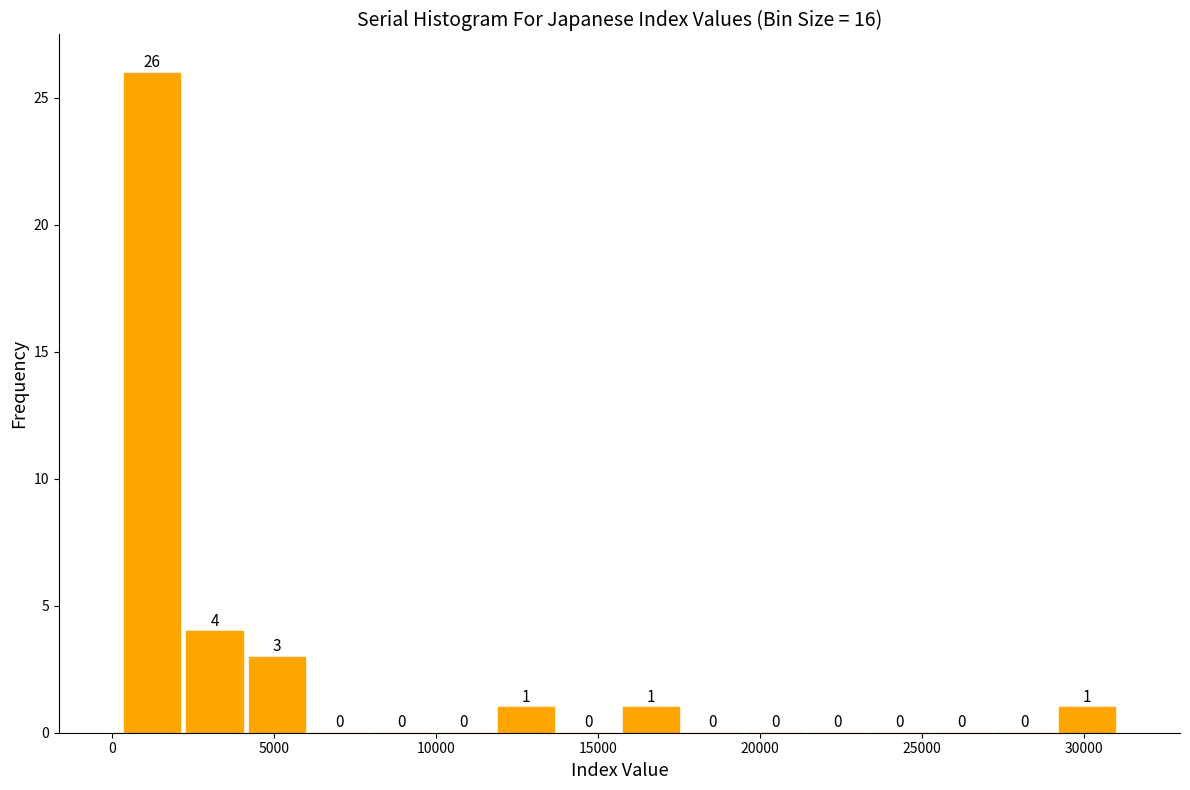

Around what value on the x-axis is the tallest bar? Give the approximate position of its centre, as read against the axis.

1000